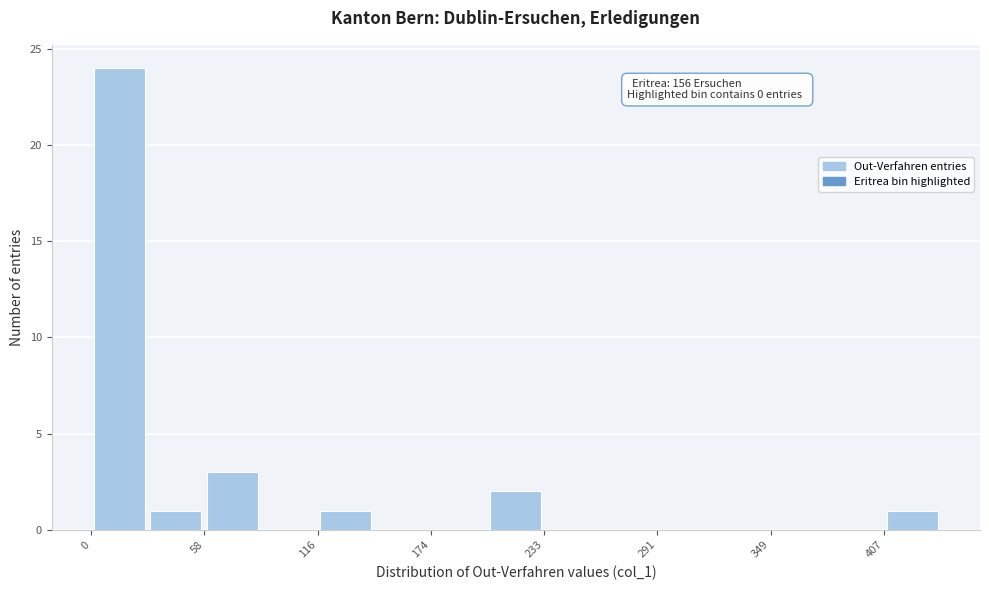

Around what value on the x-axis is the tallest bar? Give the approximate position of its centre, as read against the axis.

10